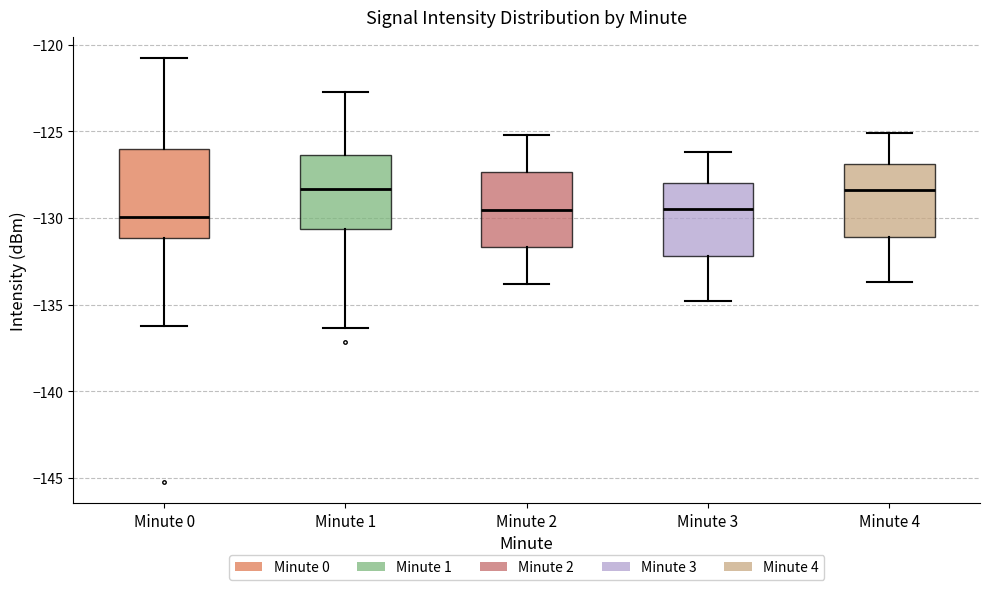

Comparing the boxes themselves (not the whiskers), which one is the tallest?

Minute 0